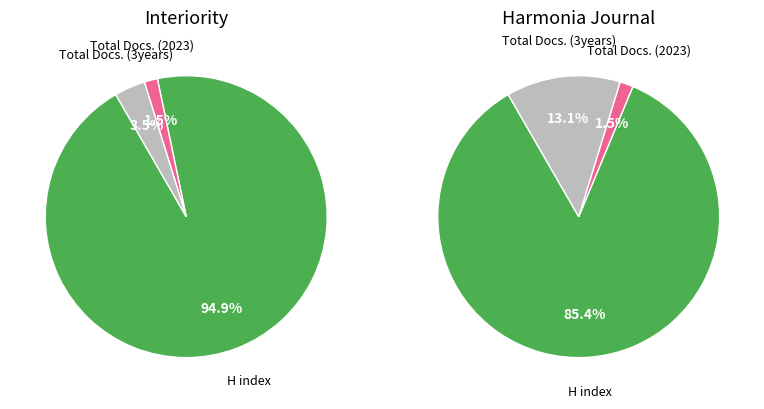

Does Harmonia: Journal of Arts Research account for over 50% of the chart?

No